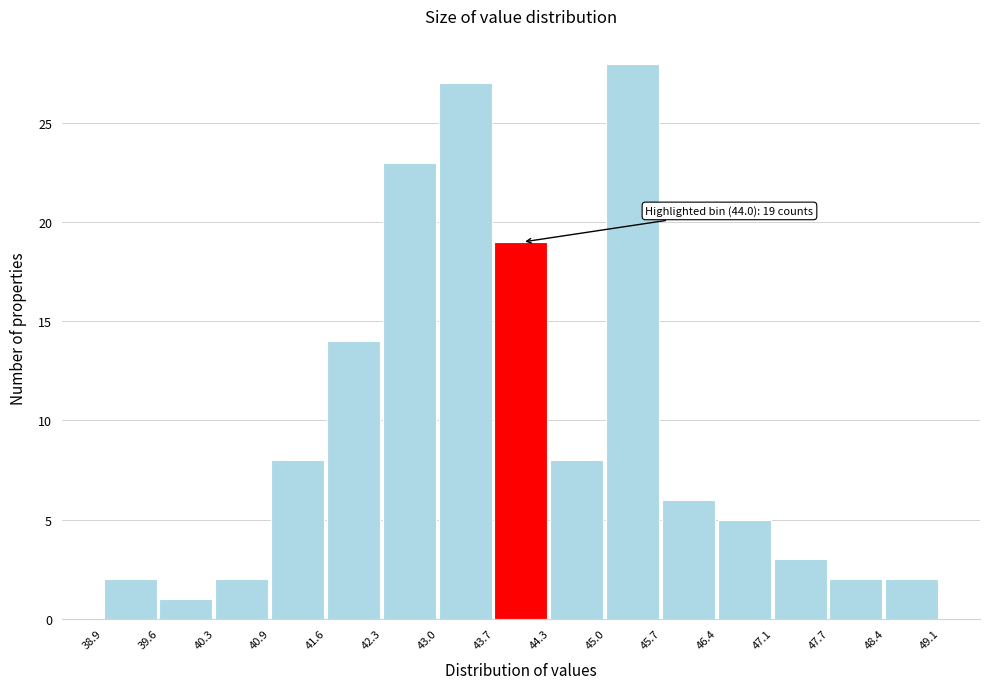

Over which range of the x-axis is the bar tallest?

45.0 to 45.7